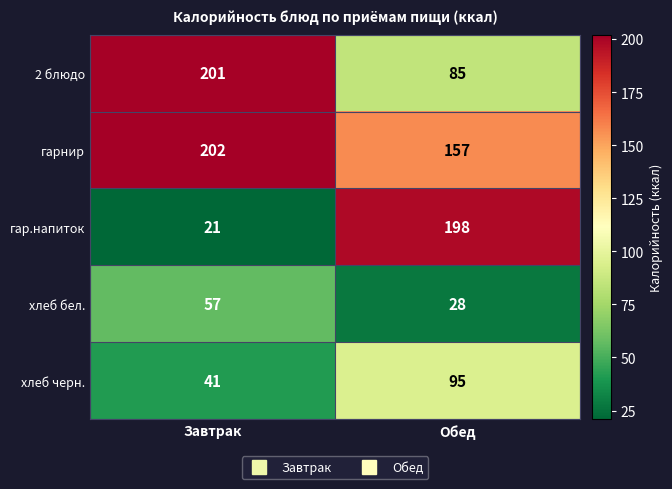

Between Завтрак and Обед, which series saw the biggest shift?

гар.напиток